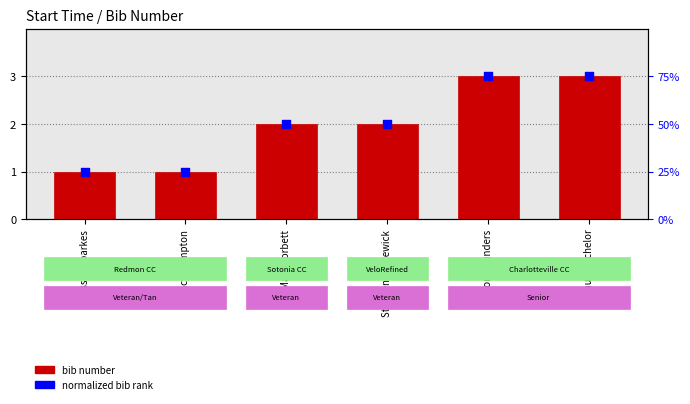

What are all the series names shown in the legend?

bib number, normalized bib rank